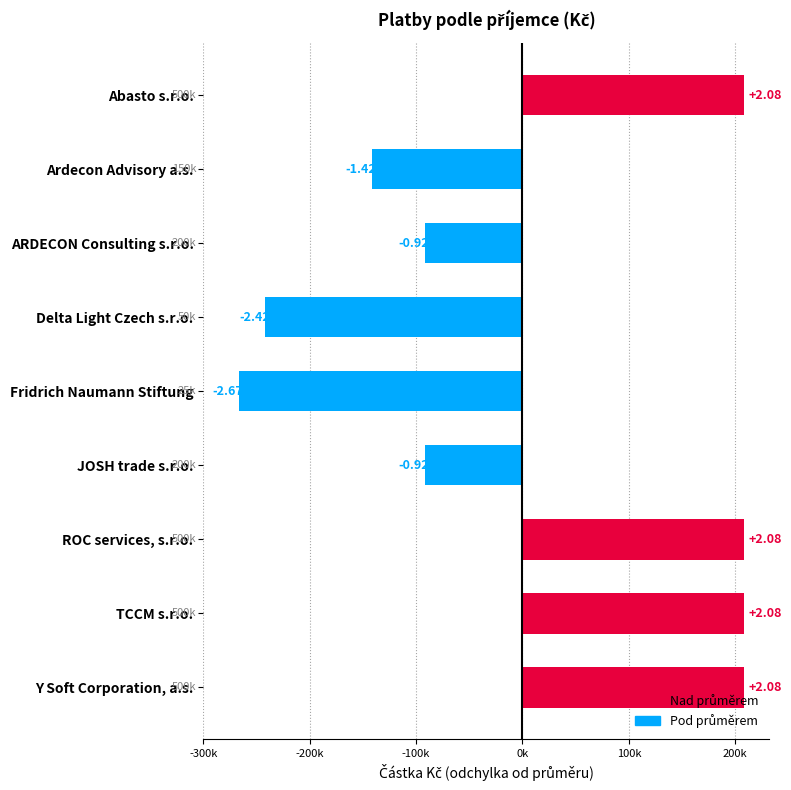

What is the difference between the maximum and second lowest values?

450000.0